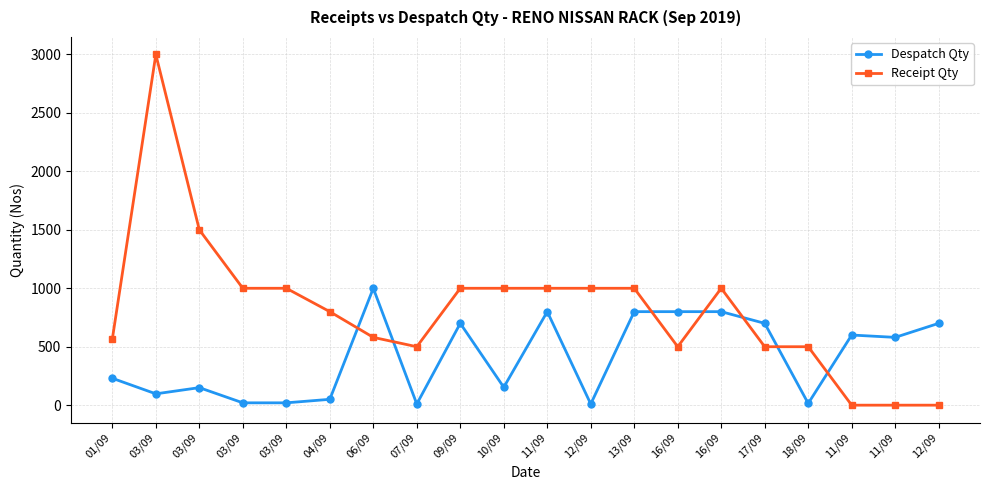

Reading left to right, extract all data points from this chart.

Despatch Qty: 230	97	150	20	20	50	1000	10	700	153	800	10	800	800	800	700	15	600	580	700
Receipt Qty: 567	3000	1500	1000	1000	800	580	500	1000	1000	1000	1000	1000	500	1000	500	500	0	0	0